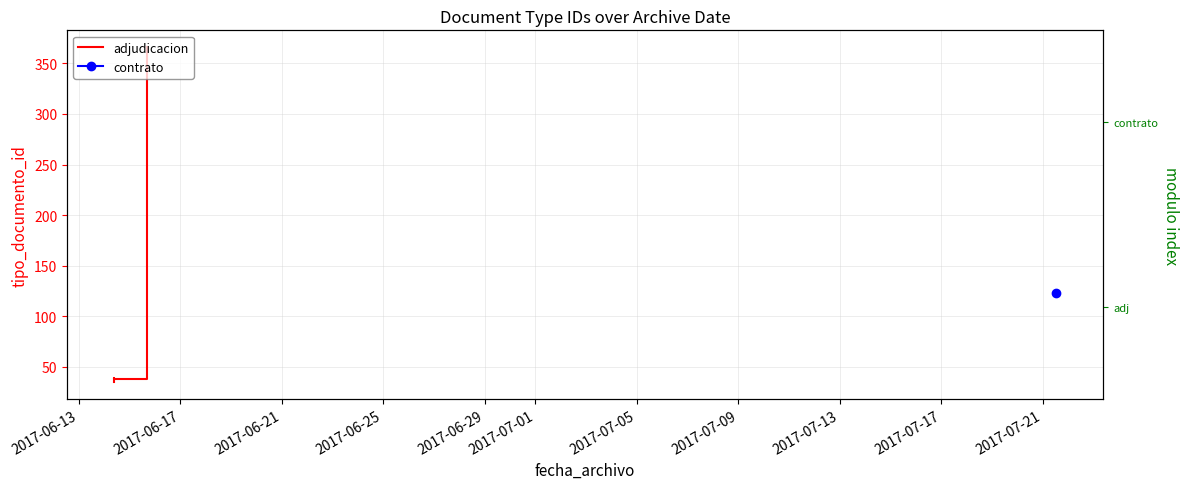

What is the approximate value at 2017-06-25, to the nearest 10?

40